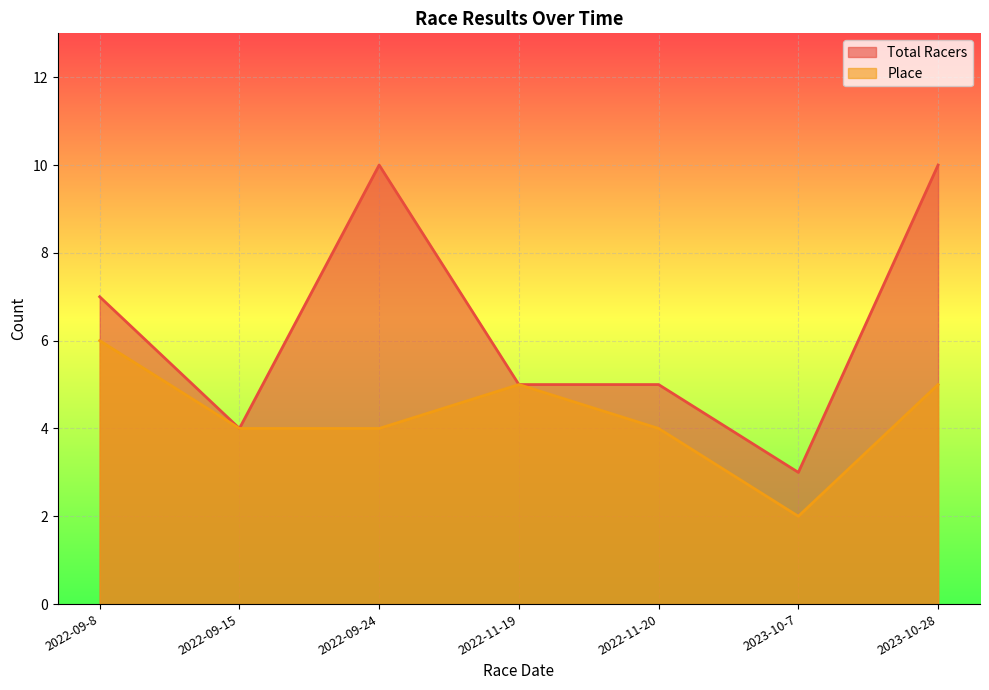

Count the number of data series in this chart.

2